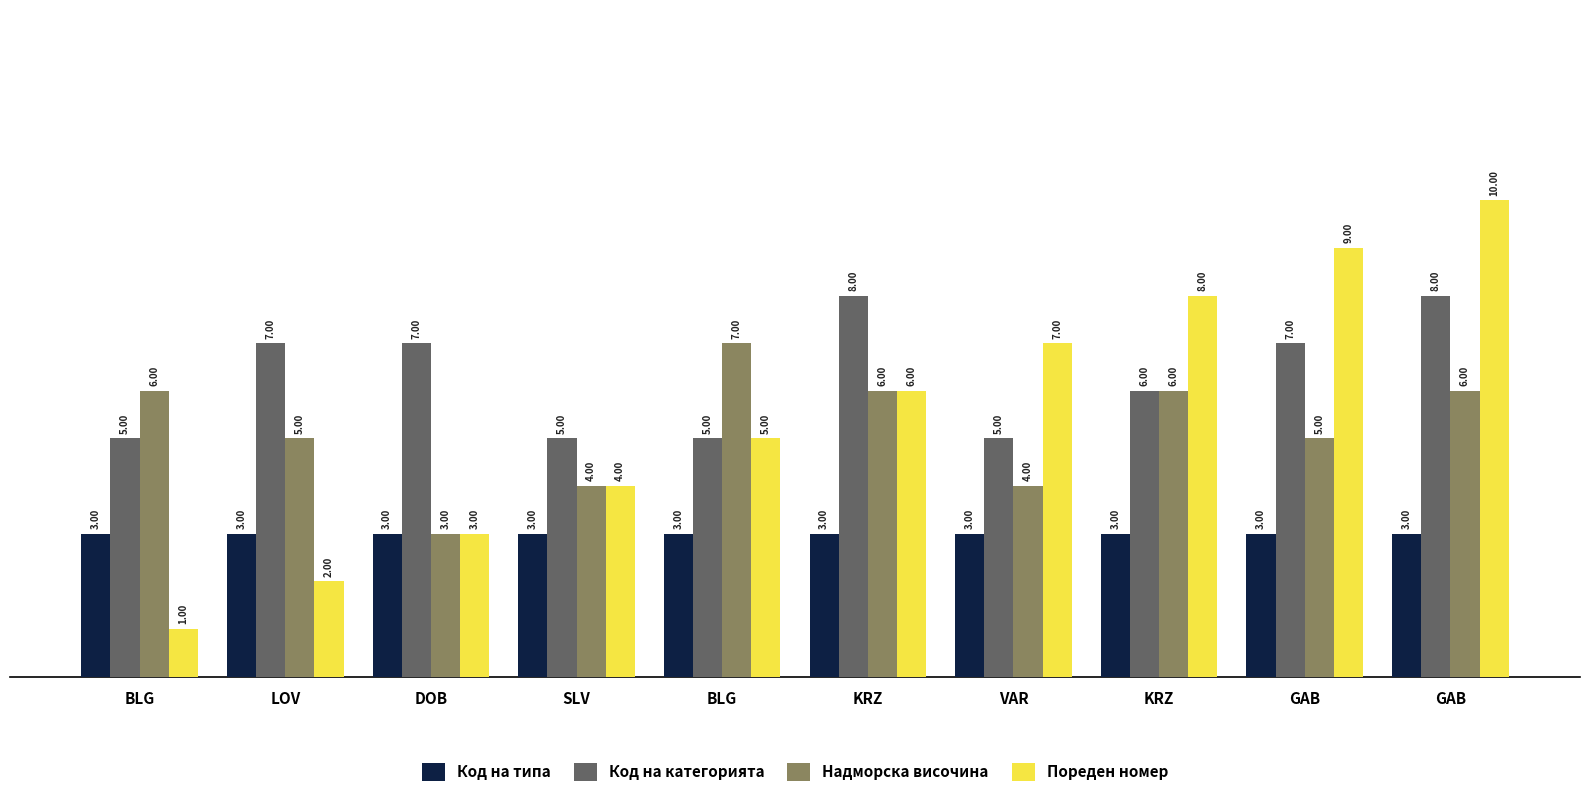

What is the difference between the second highest and minimum values in the Надморска височина series?

3